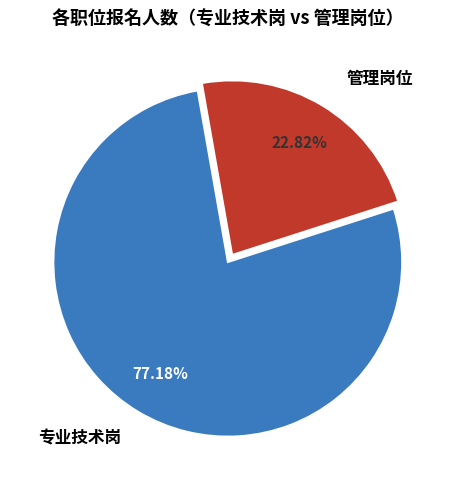

Combined, do 管理岗位 and 专业技术岗 account for over 50%?

Yes